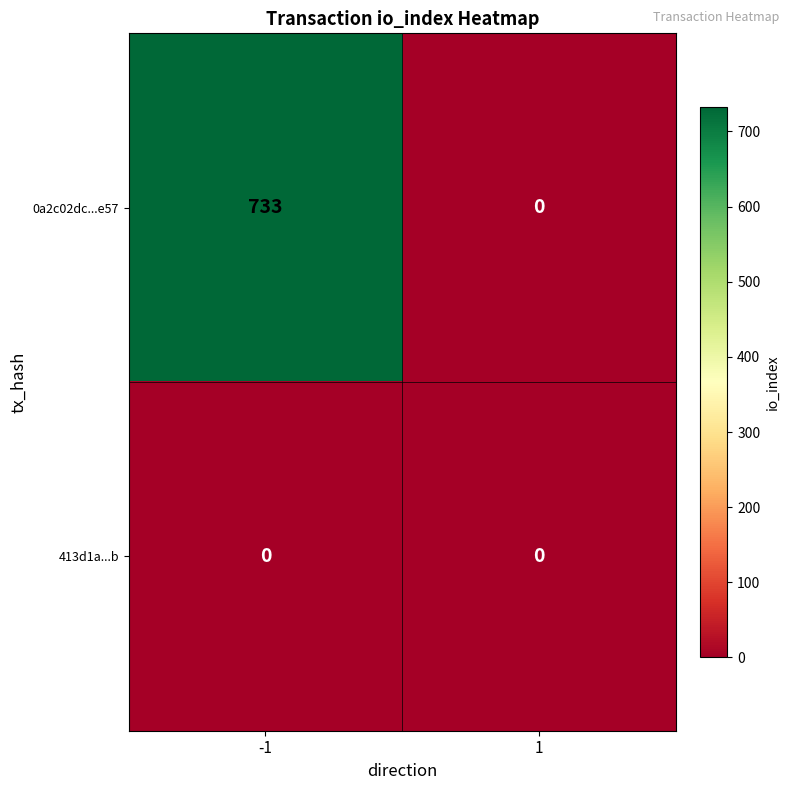

What is the difference between the 0a2c02dc...e57 values at 1 and -1?

733